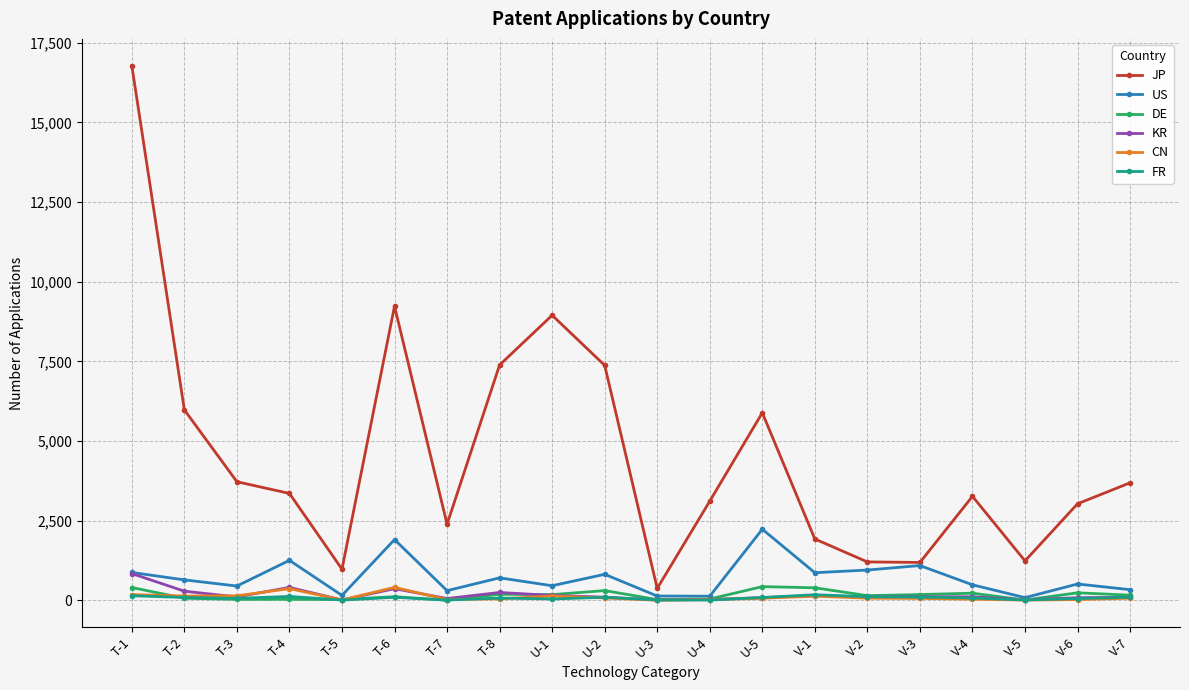

What is the label of the 17th point from the right?

T-4